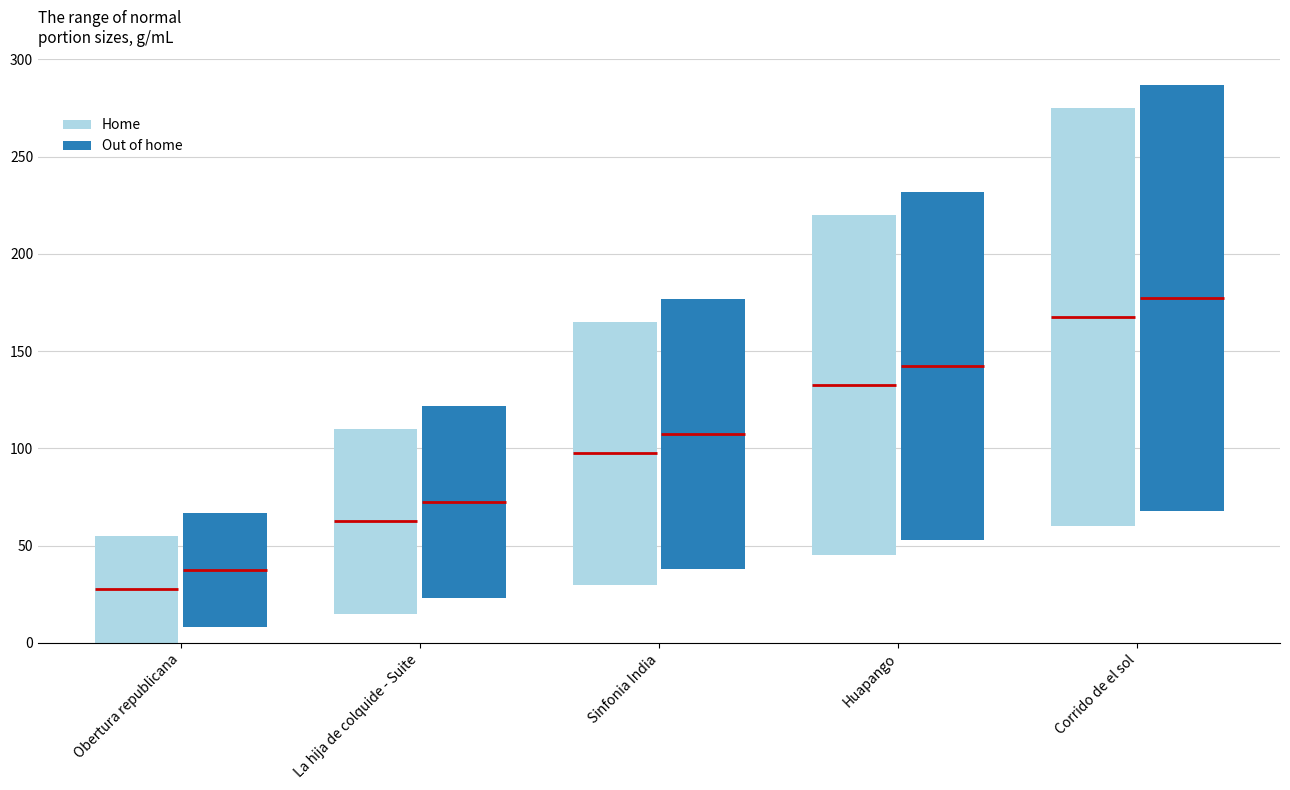

What value does the Home series have at La hija de colquide - Suite, to the nearest 5?

95